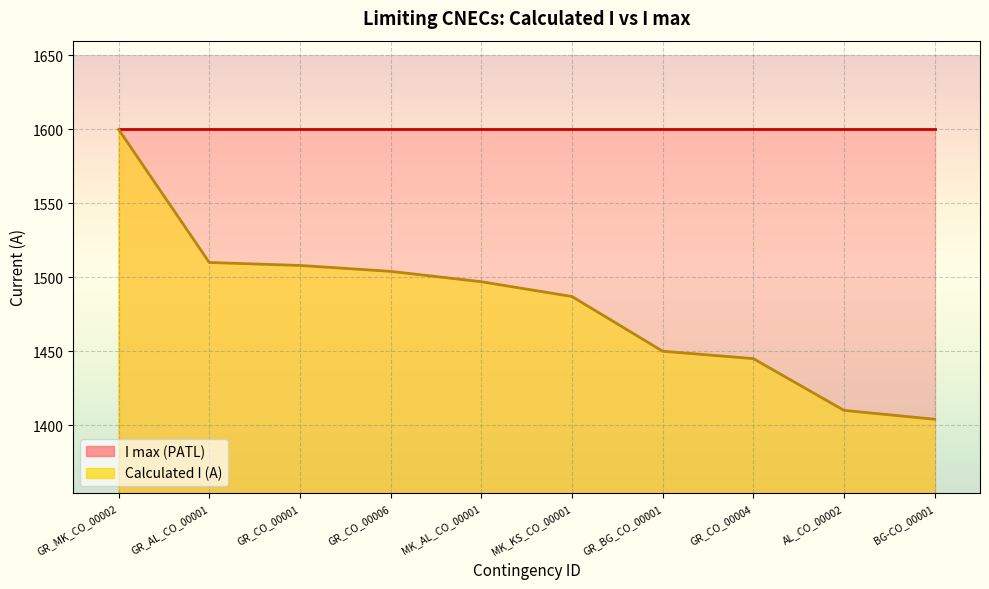

True or false: the data shows 494 at GR_CO_00001.

False